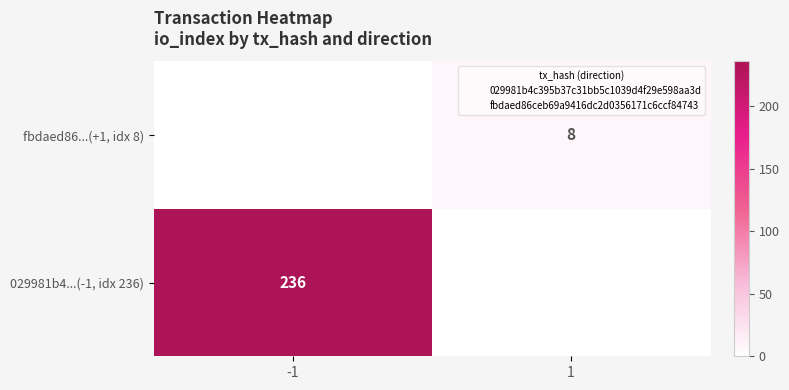

Is the value of fbdaed86...(+1, idx 8) at -1 greater than the value of 029981b4...(-1, idx 236) at 1?

No